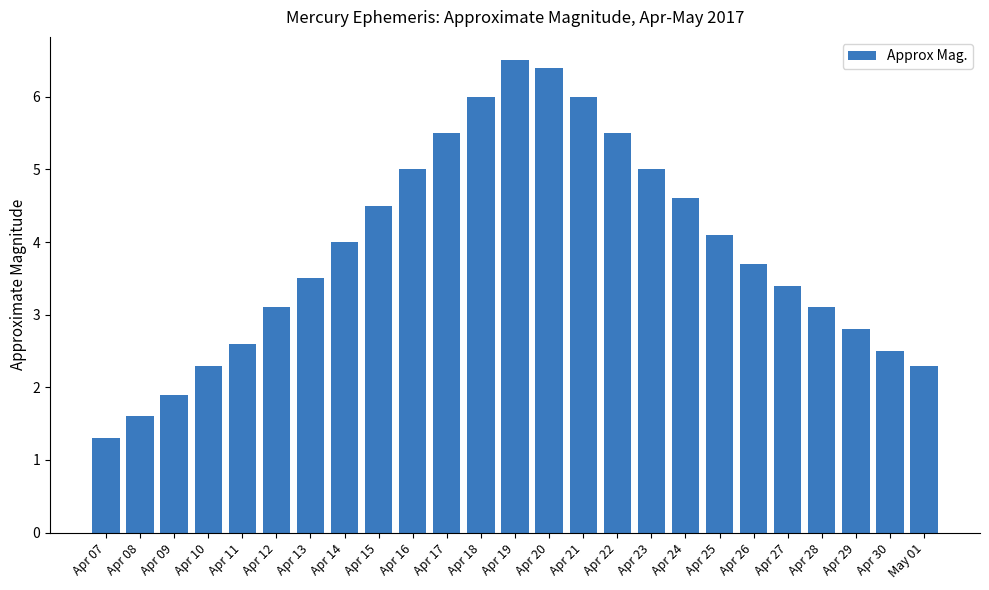

How many series are shown in this chart?

1